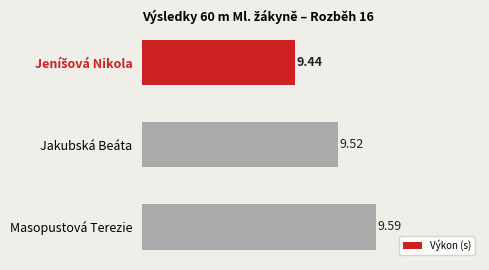

What is the ratio of the value at Masopustová Terezie to the value at Jakubská Beáta?

1.0